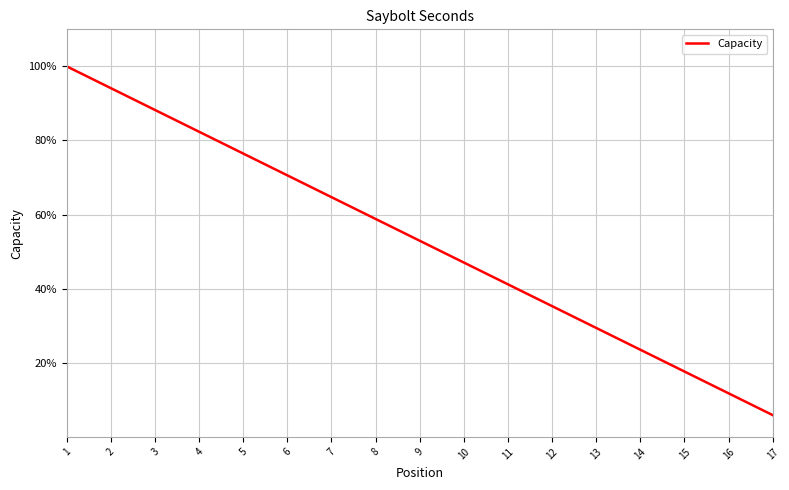

What is the smallest value displayed?

5.9